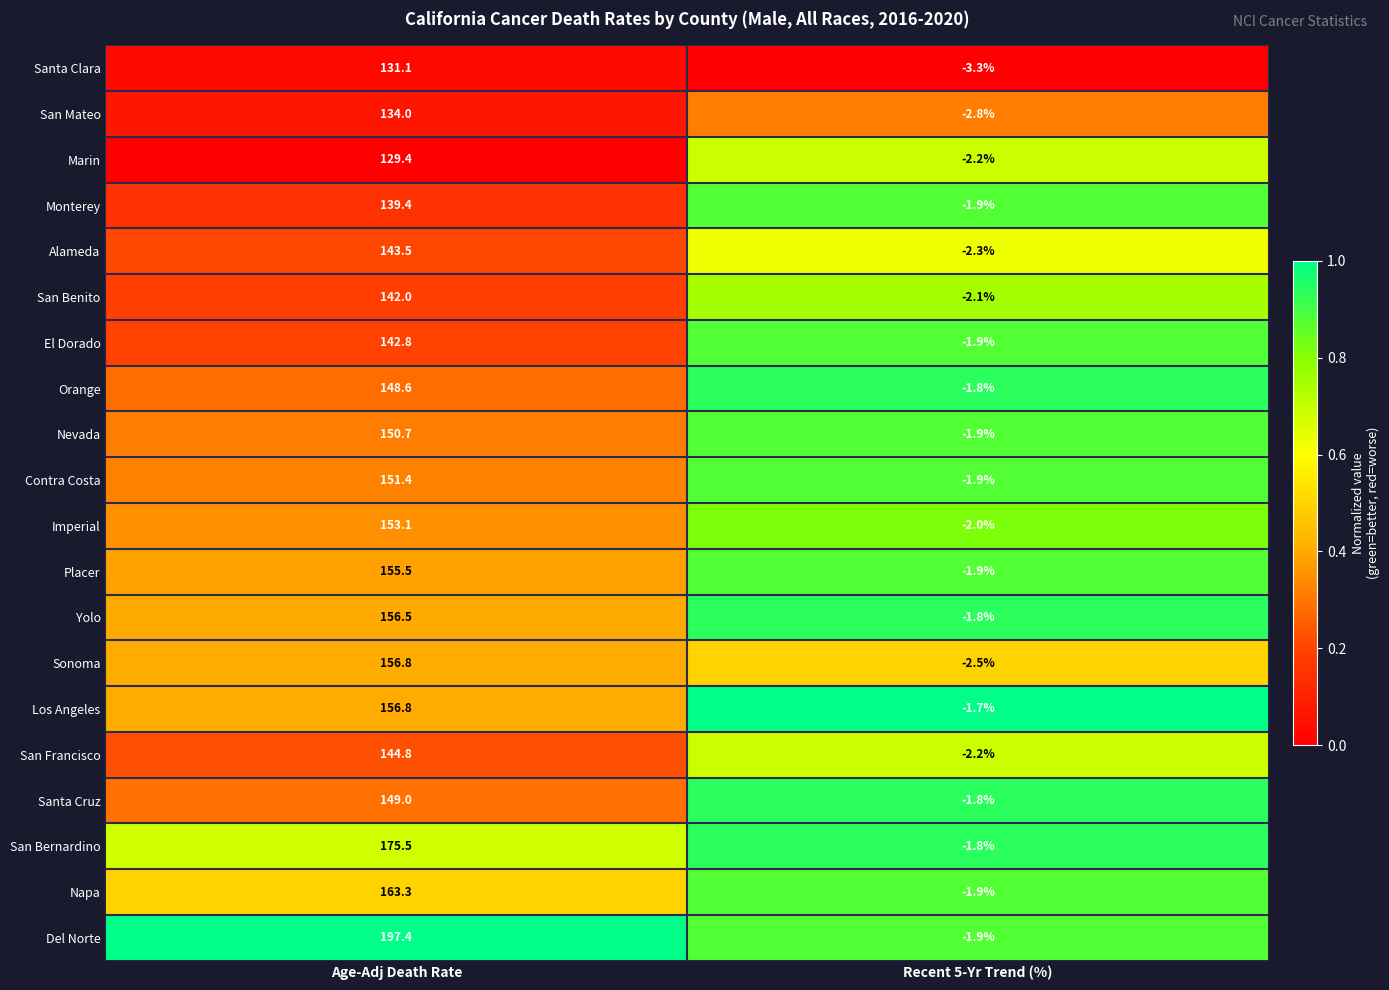

At which label does Napa first exceed 163?

Age-Adj Death Rate